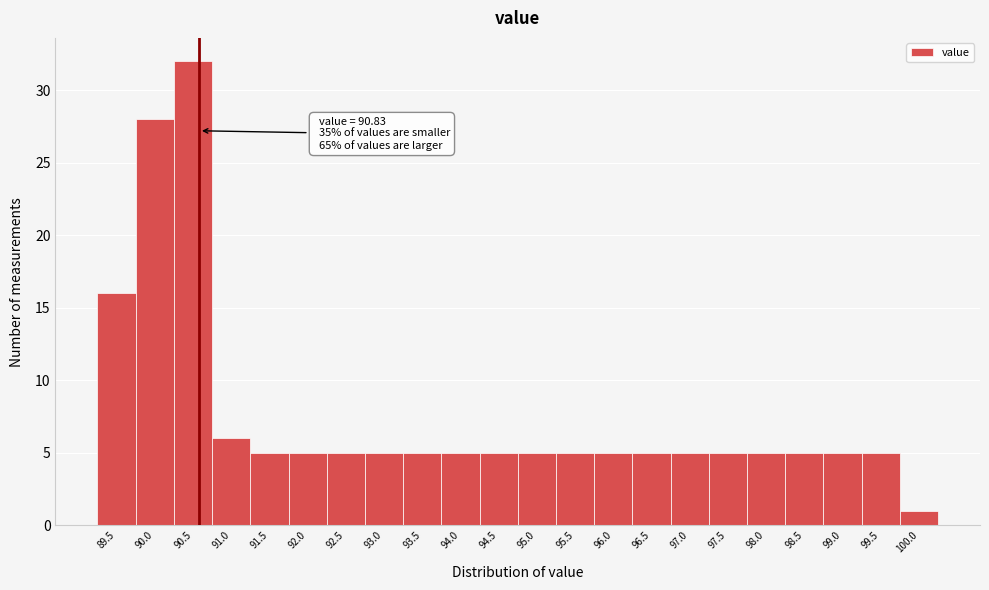

Reading left to right, list all the values displayed in this chart.

89.5=16	90.0=28	90.5=32	91.0=6	91.5=5	92.0=5	92.5=5	93.0=5	93.5=5	94.0=5	94.5=5	95.0=5	95.5=5	96.0=5	96.5=5	97.0=5	97.5=5	98.0=5	98.5=5	99.0=5	99.5=5	100.0=1